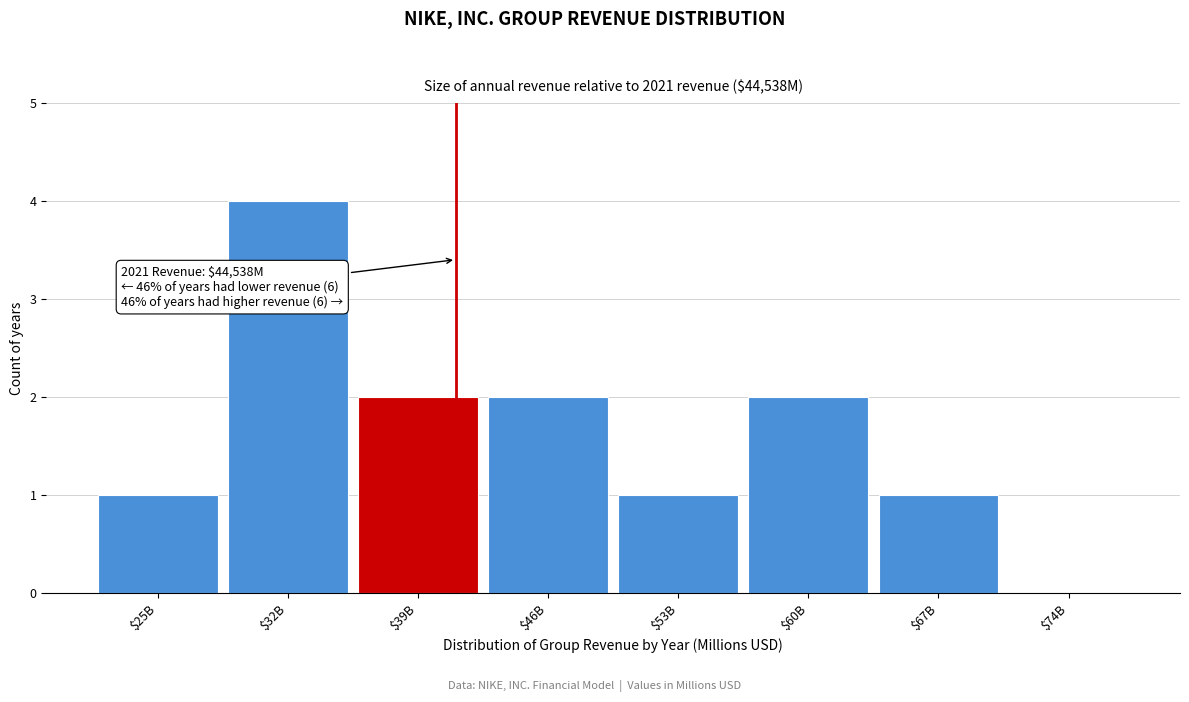

What is the greatest value displayed?

4